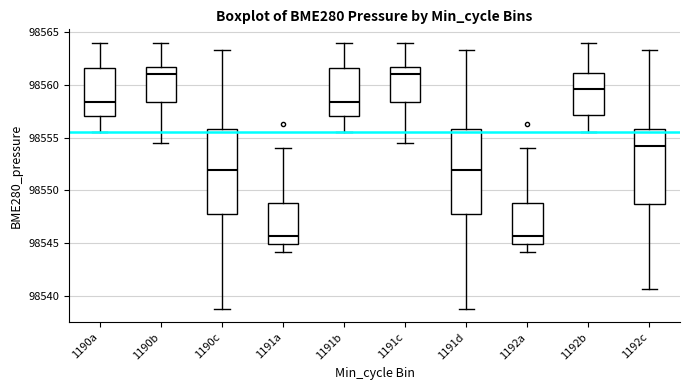

Where does the median line of the box for 1192a sit on the y-axis? The values are not printed on the chart, so give them approximately, as read against the axis.

98545.5